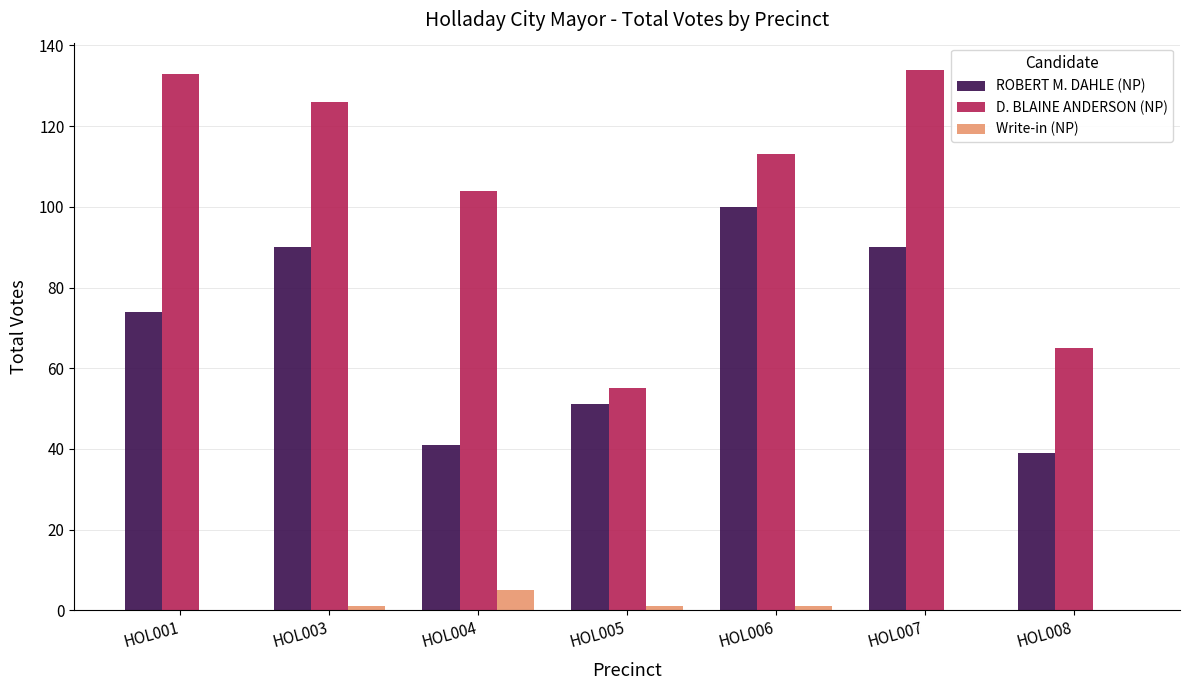

Which series changed the most between HOL003 and HOL004?

ROBERT M. DAHLE (NP)